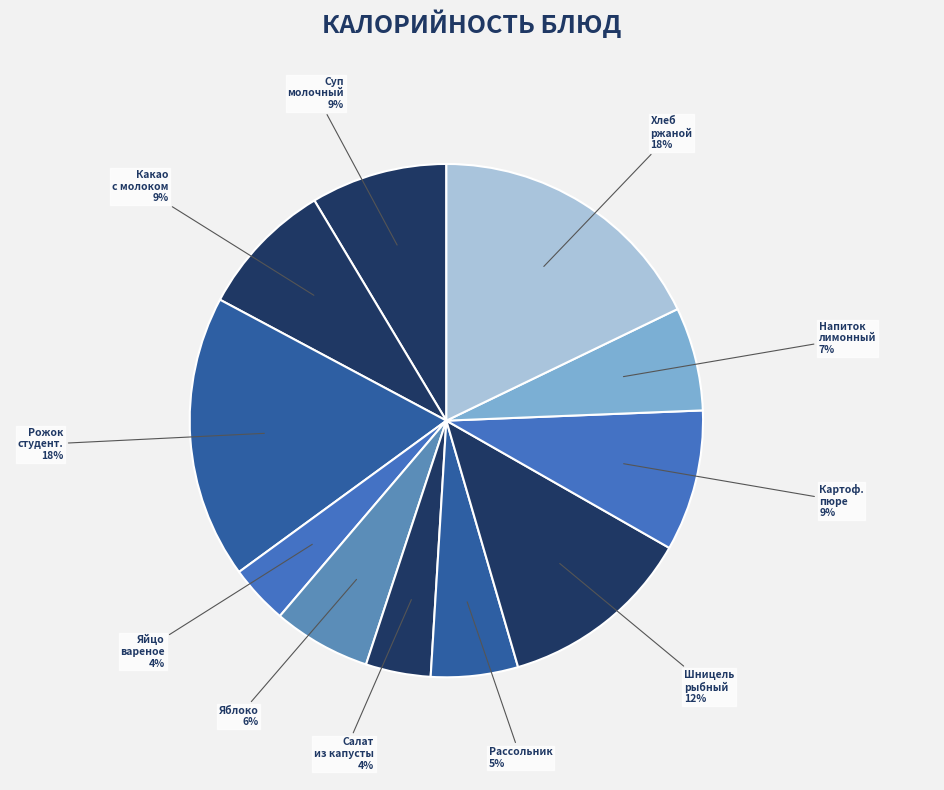

To the nearest percent, what is the average slice percentage?

9%